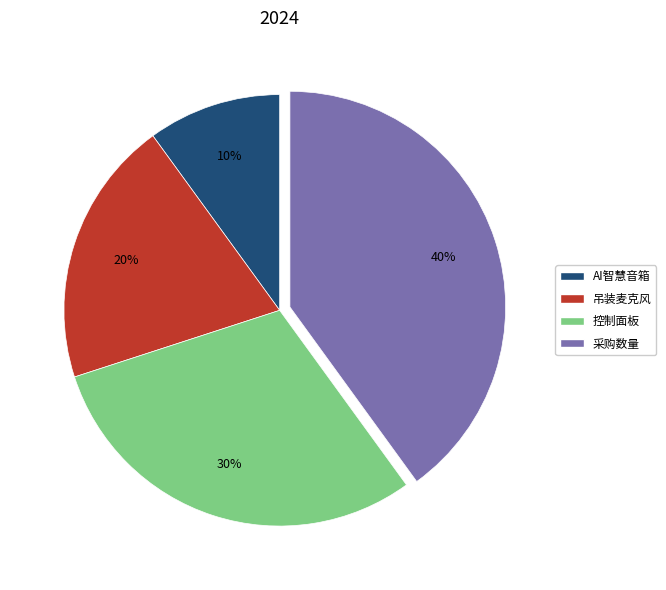

To the nearest percent, what is the difference between the 控制面板 and 吊装麦克风 slice percentages?

10%